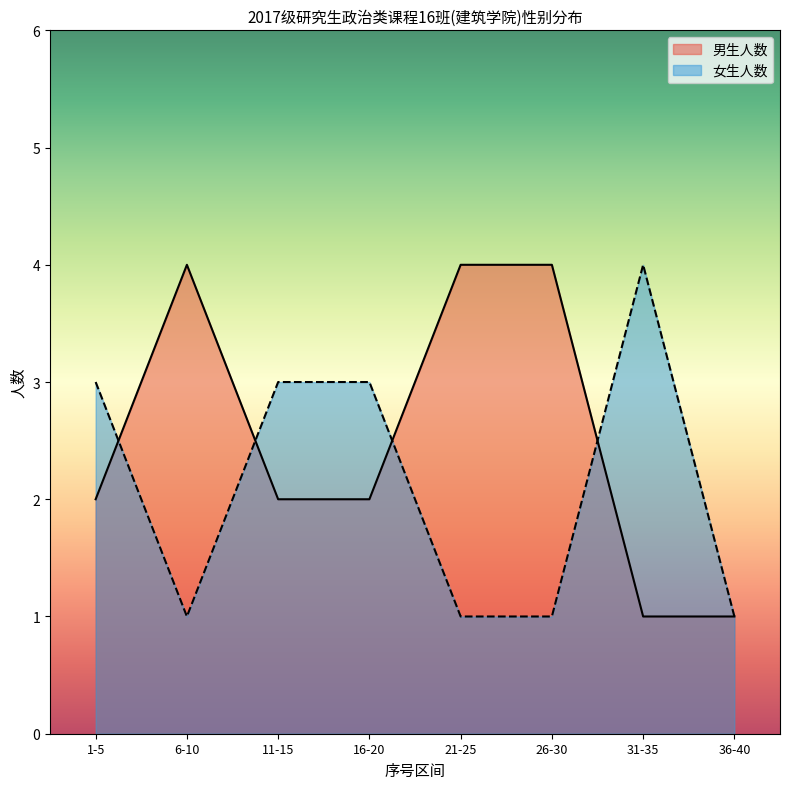

What position from the left is 21-25?

5